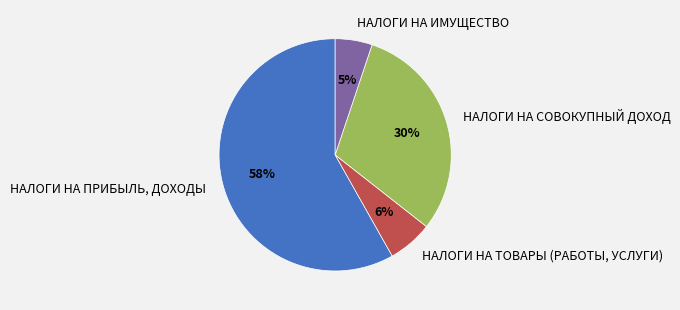

To the nearest percent, what is the difference between the НАЛОГИ НА ПРИБЫЛЬ, ДОХОДЫ and НАЛОГИ НА СОВОКУПНЫЙ ДОХОД slice percentages?

28%